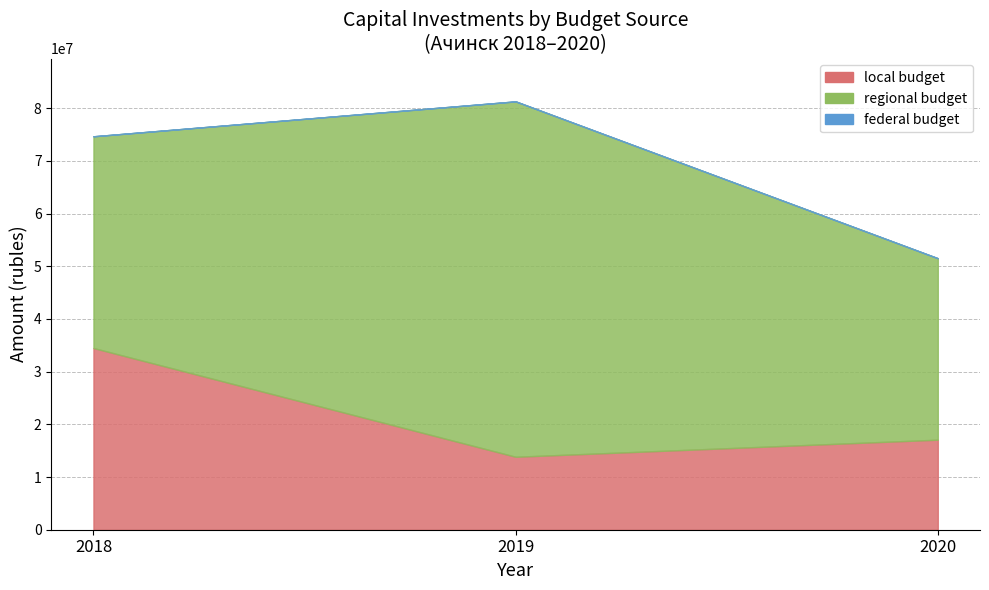

The local budget series shows 47173236.1 at 2018. True or false?

False